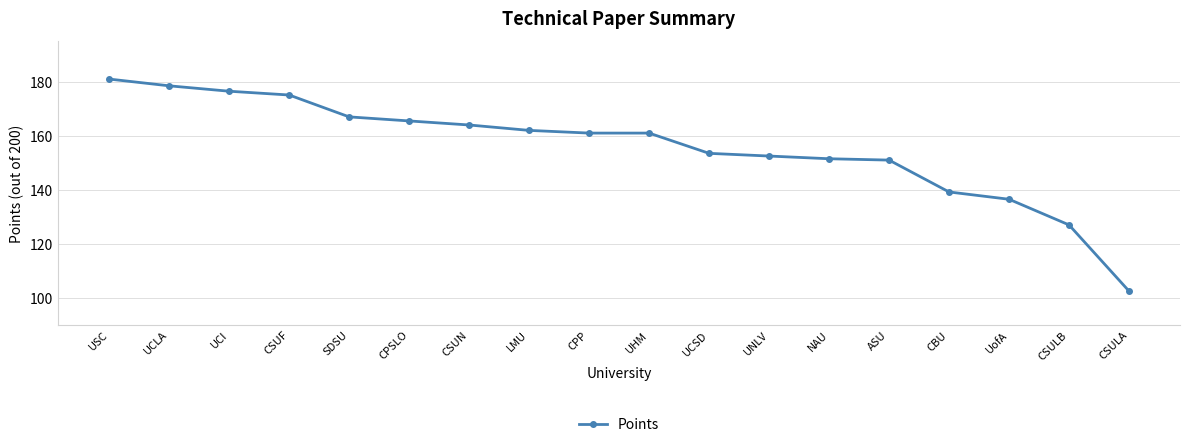

What is the sum of the values at CSUF and SDSU?

342.1